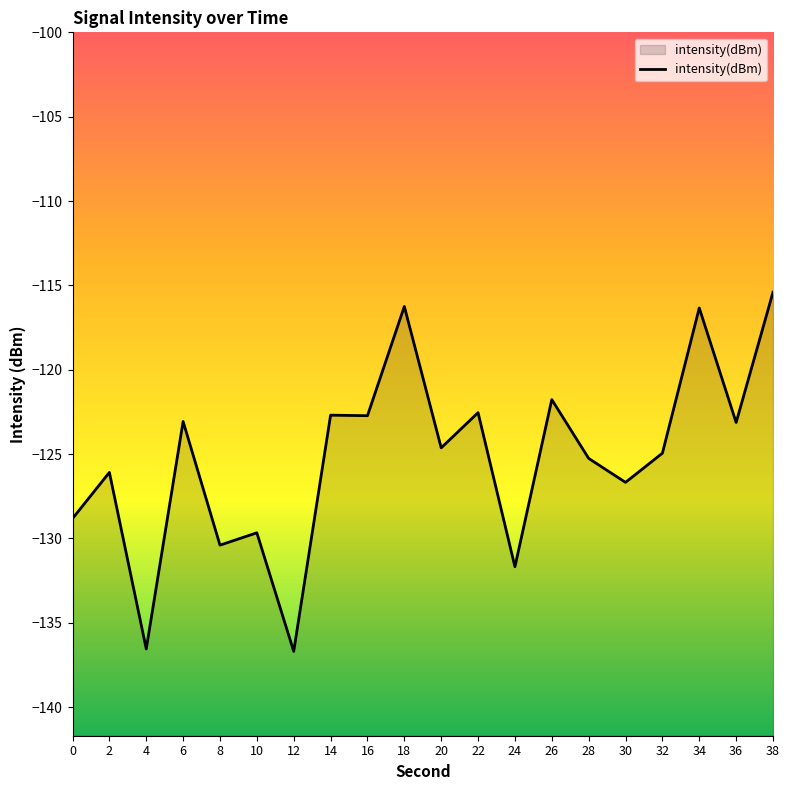

The value at 10 is -69.4. True or false?

False